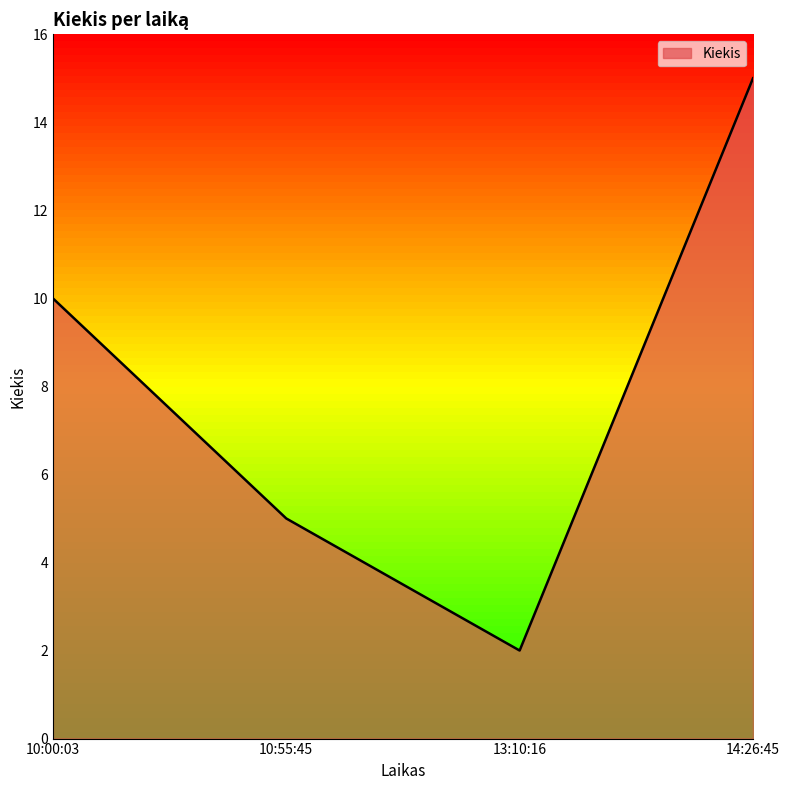

Rank the categories by value from lowest to highest.

13:10:16, 10:55:45, 10:00:03, 14:26:45